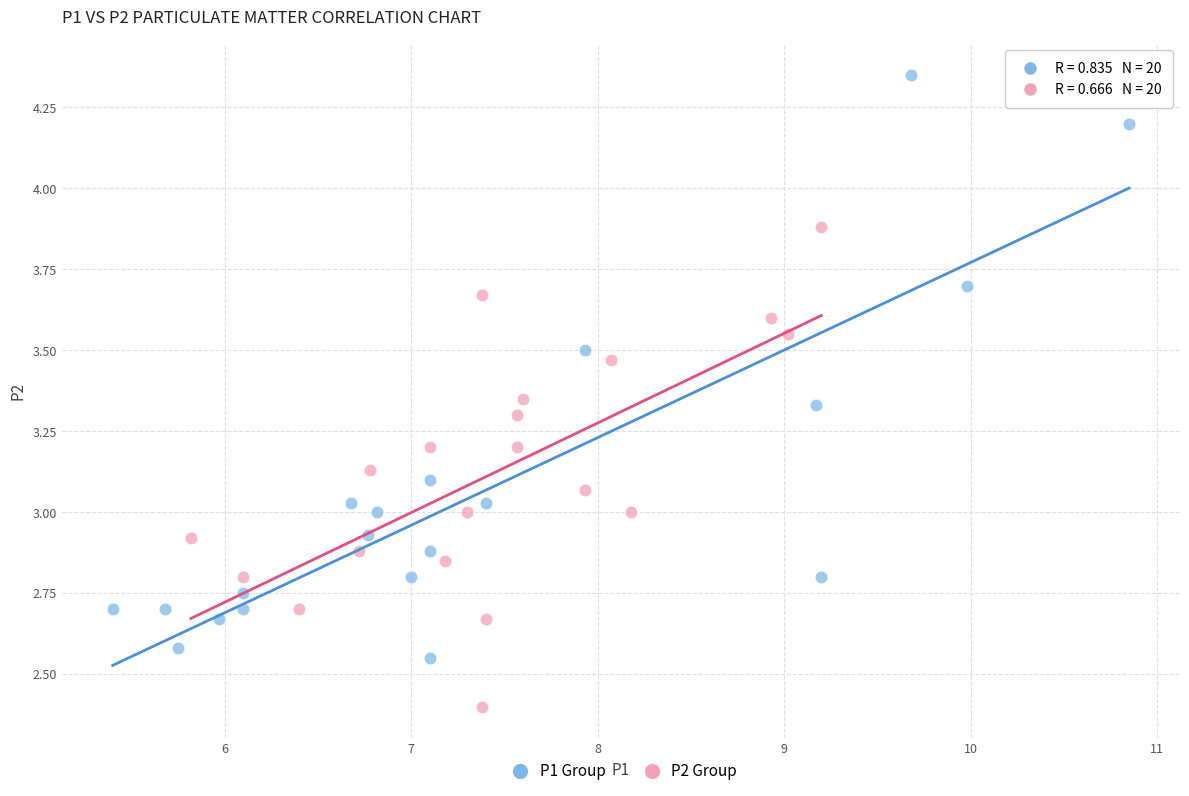

Which series has the widest spread of Y values?

P1 Group